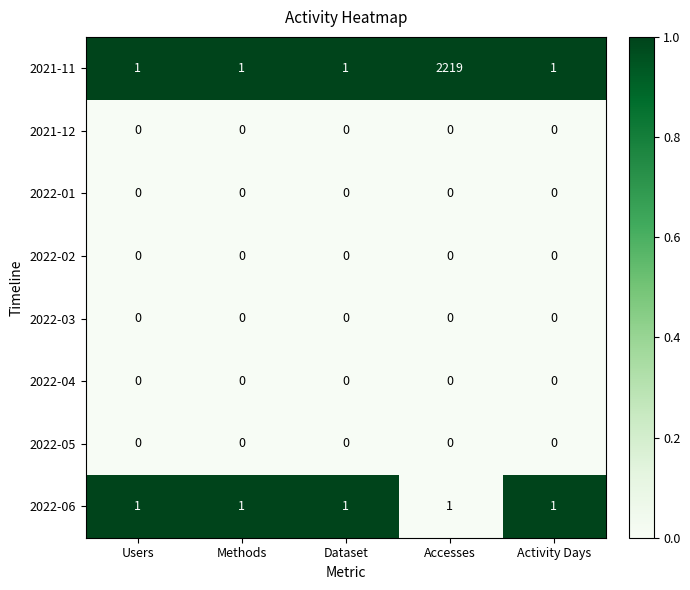

Which series has the largest total across all categories?

2021-11